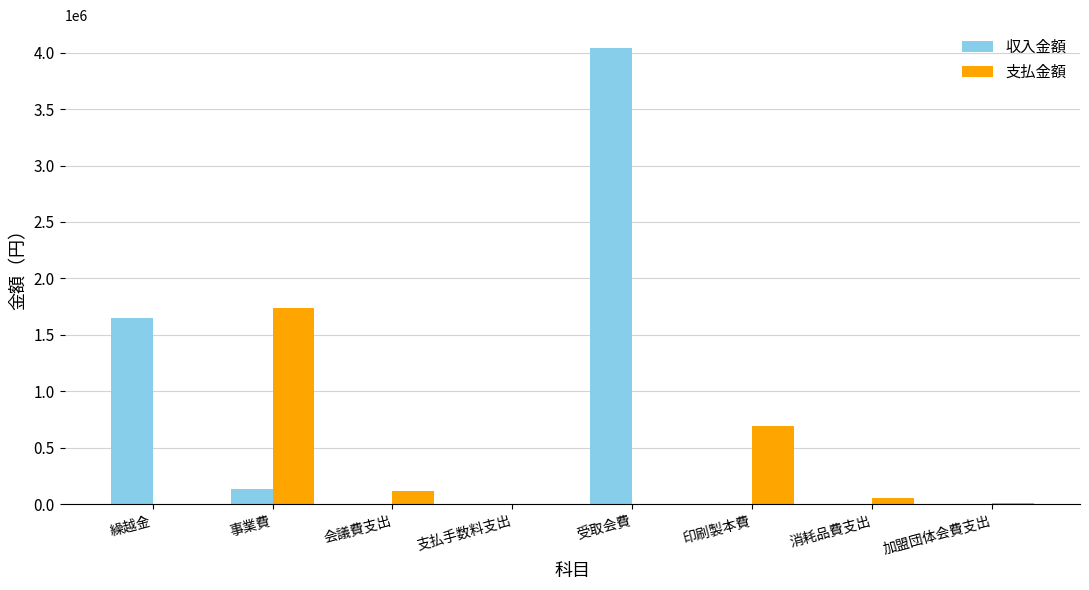

What are all the series names shown in the legend?

収入金額, 支払金額